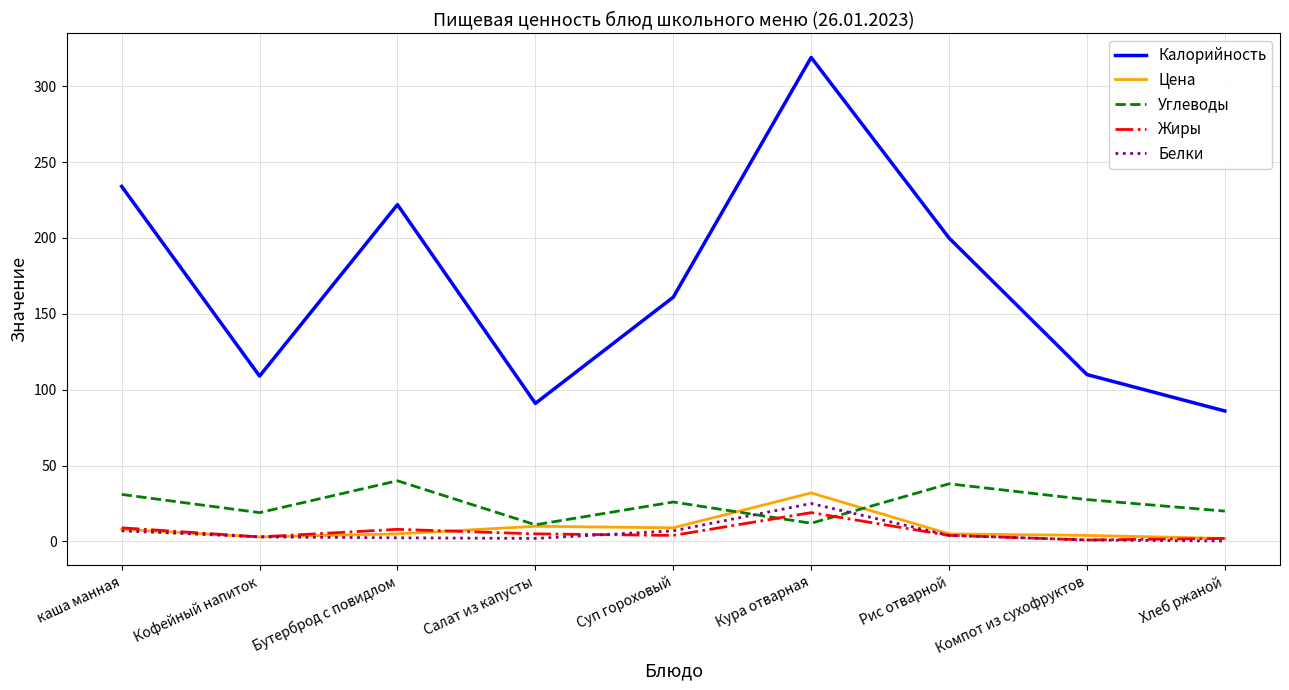

Which series changed the most between каша манная and Кура отварная?

Калорийность